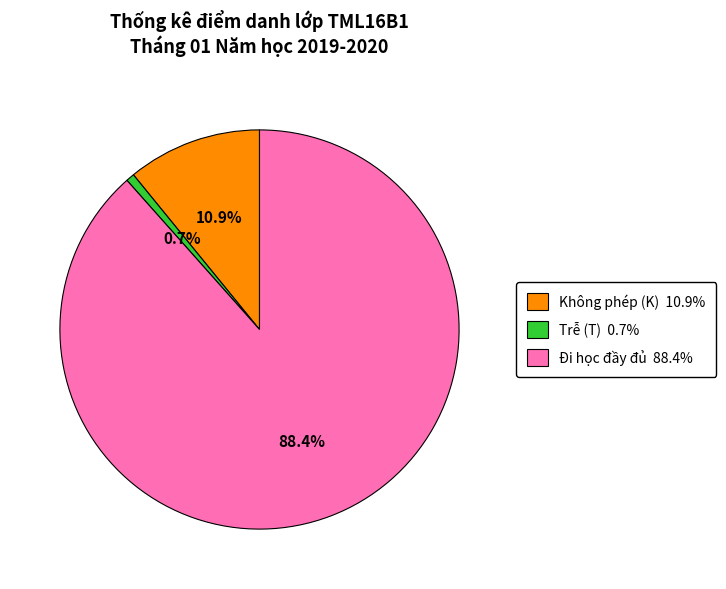

Is there a majority slice in this chart?

Yes